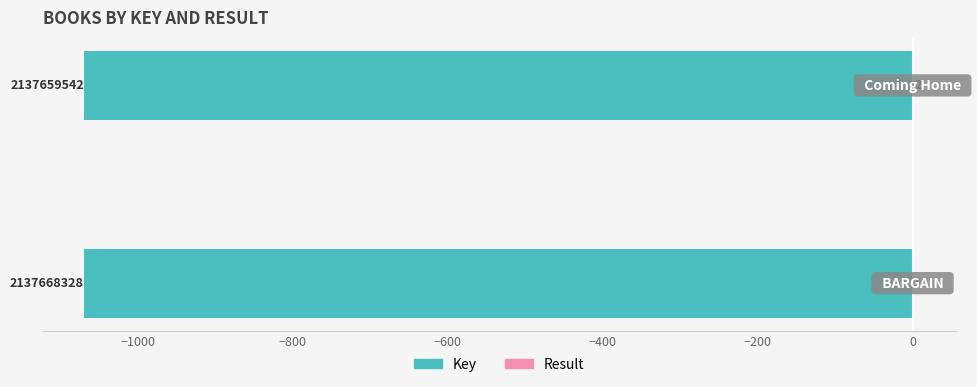

Reading left to right, list all the values displayed in this chart.

Key: −1200=-1068.8	−1000=-1068.8
Result: −1200=1.0	−1000=2.0